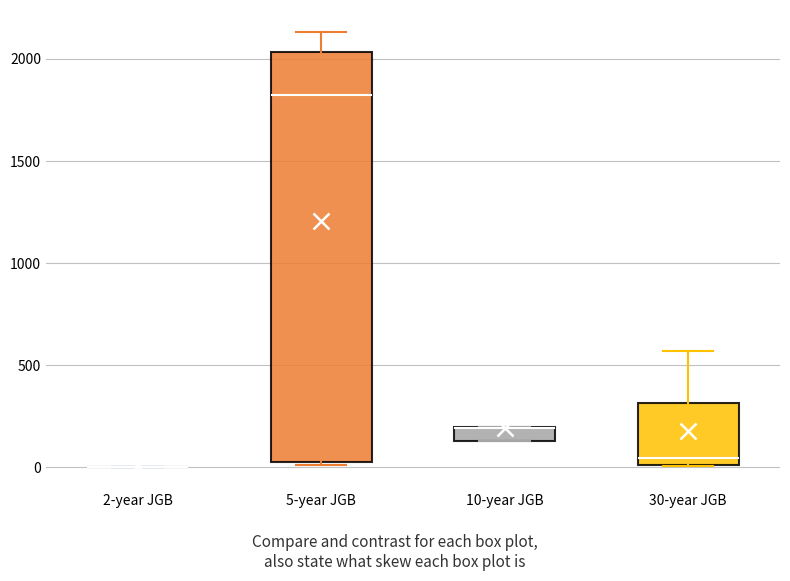

Which box is the tallest, from its lower edge to its upper edge?

5-year JGB